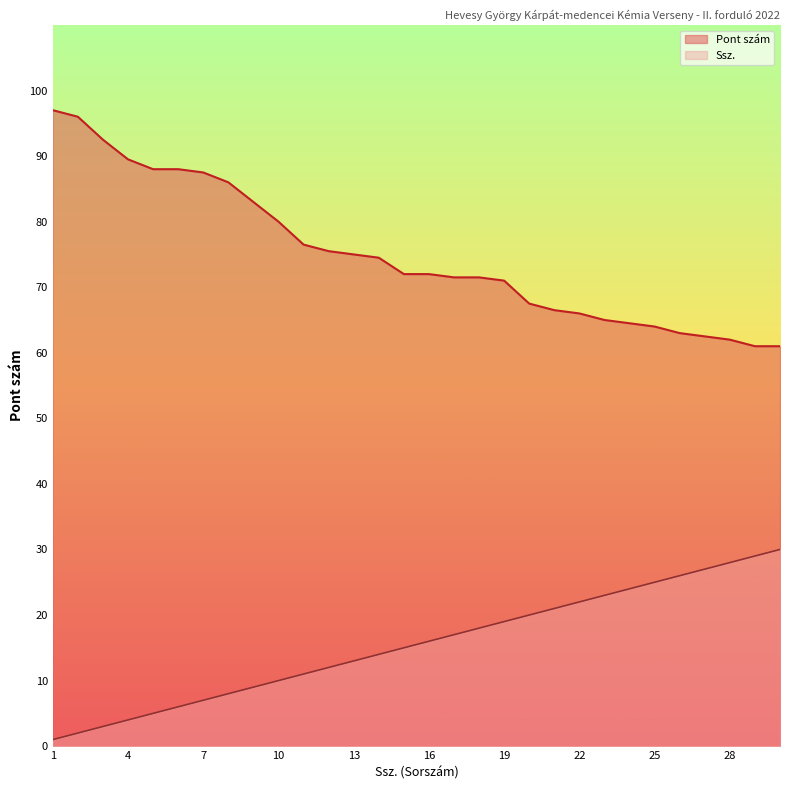

Rank the series by their average value, from highest to lowest.

Pont szám, Ssz.